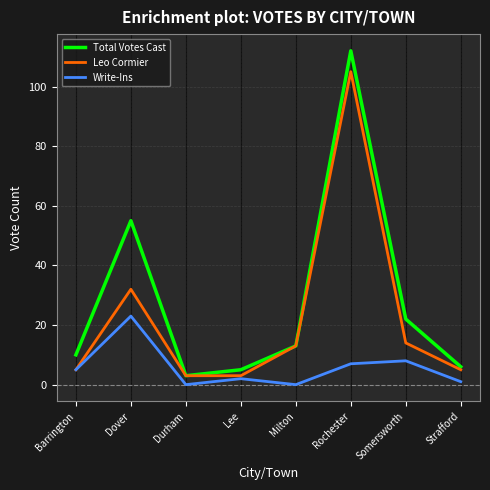

True or false: Total Votes Cast and Write-Ins cross at least once.

False